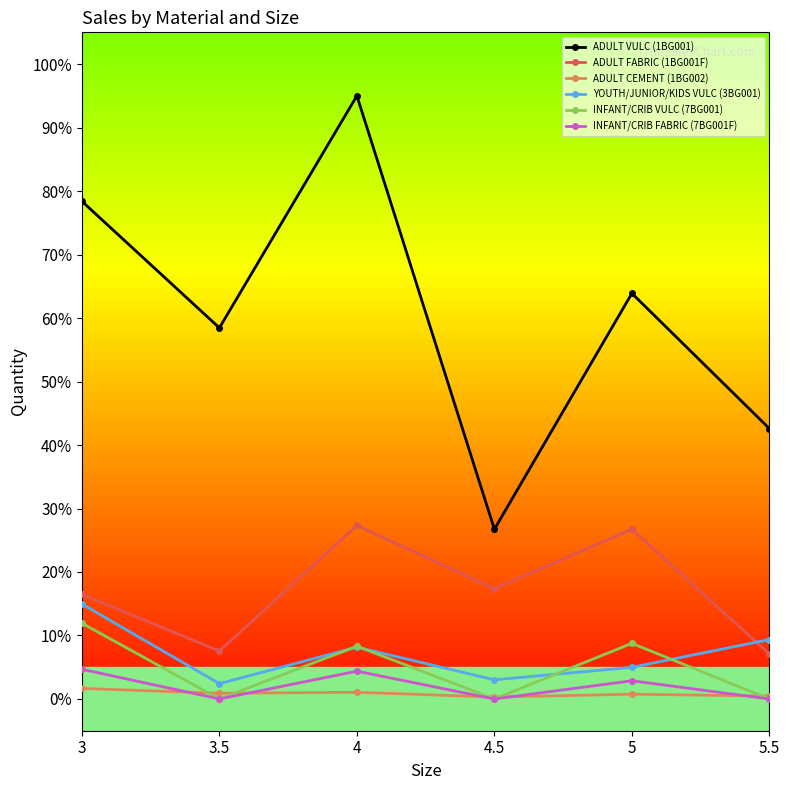

True or false: ADULT FABRIC (1BG001F) and ADULT VULC (1BG001) cross at least once.

False